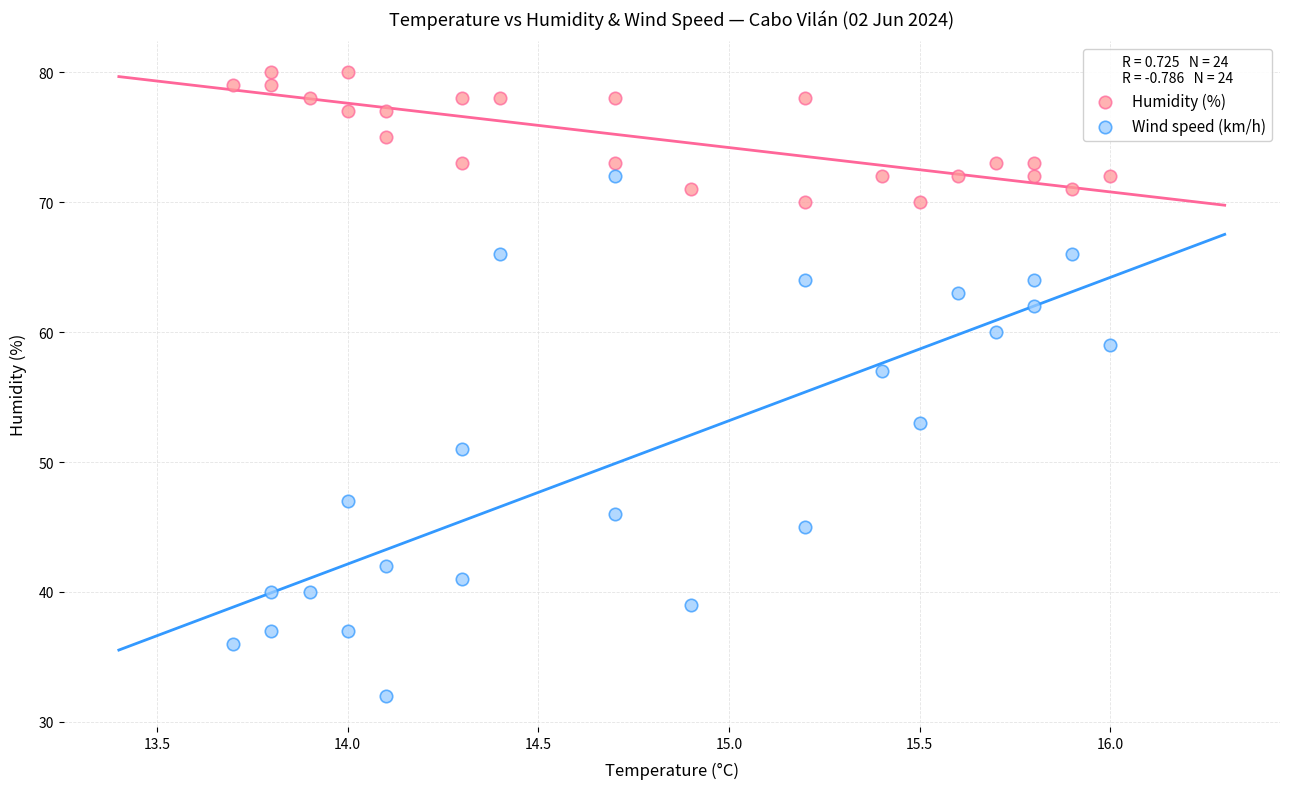

Across all data points, what is the range of Y values (max minus min)?

48